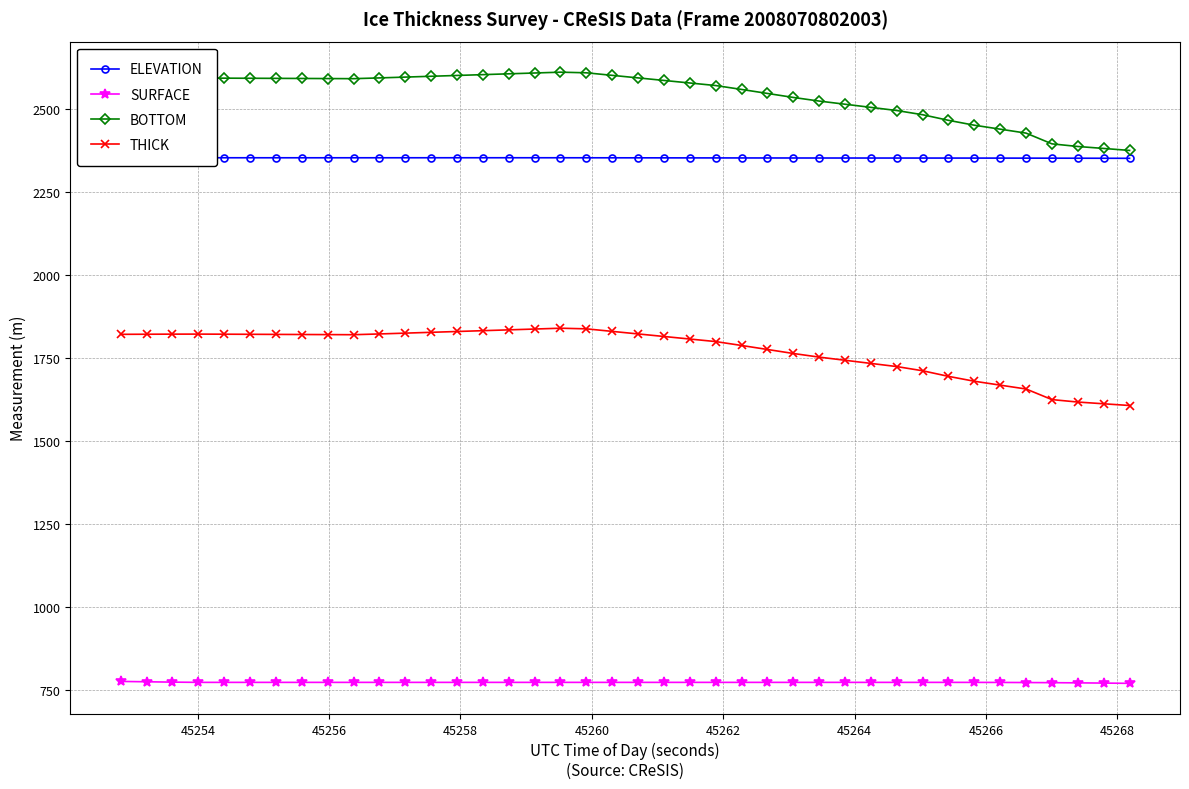

What is the value of the BOTTOM point at the 39th from the left?

2381.8